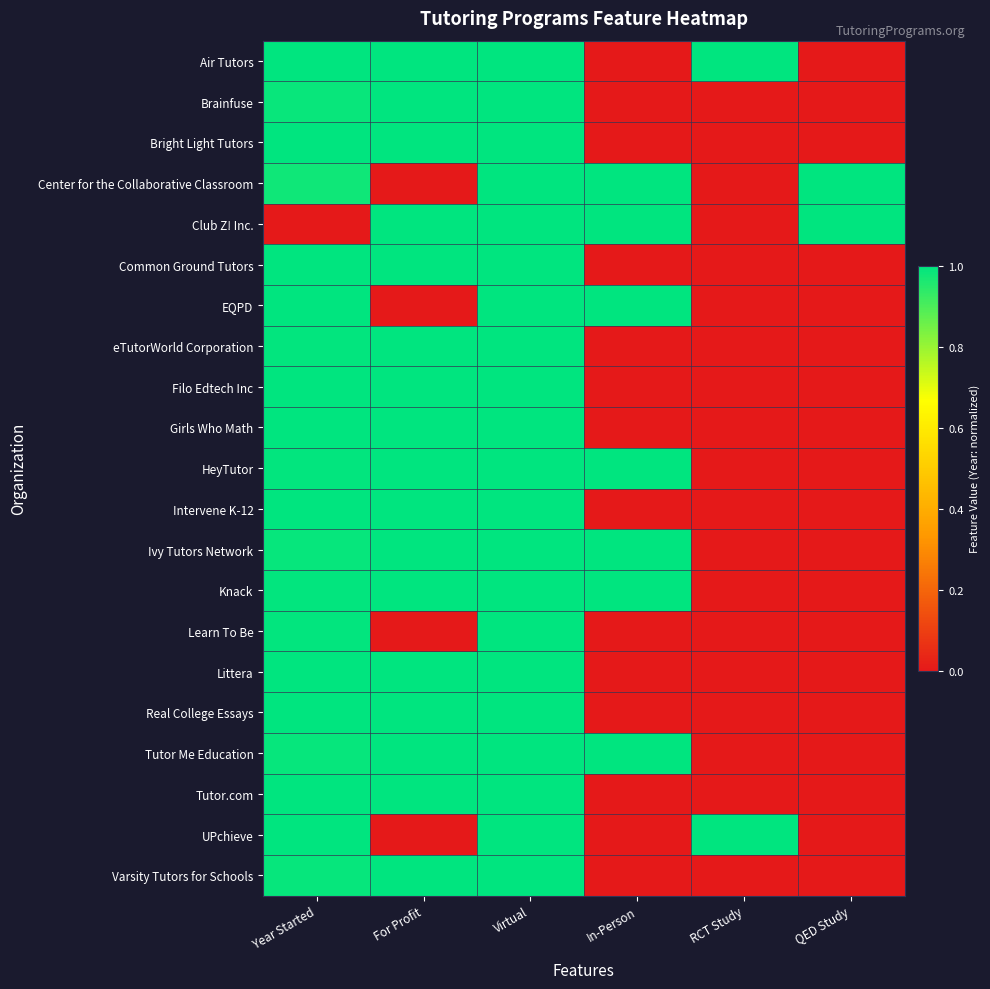

Reading left to right, what are all the values shown in this chart?

Air Tutors: Year Started=1.0	For Profit=1.0	Virtual=1.0	In-Person=0.0	RCT Study=1.0	QED Study=0.0
Brainfuse: Year Started=1.0	For Profit=1.0	Virtual=1.0	In-Person=0.0	RCT Study=0.0	QED Study=0.0
Bright Light Tutors: Year Started=1.0	For Profit=1.0	Virtual=1.0	In-Person=0.0	RCT Study=0.0	QED Study=0.0
Center for the Collaborative Classroom: Year Started=1.0	For Profit=0.0	Virtual=1.0	In-Person=1.0	RCT Study=0.0	QED Study=1.0
Club Z! Inc.: Year Started=0.0	For Profit=1.0	Virtual=1.0	In-Person=1.0	RCT Study=0.0	QED Study=1.0
Common Ground Tutors: Year Started=1.0	For Profit=1.0	Virtual=1.0	In-Person=0.0	RCT Study=0.0	QED Study=0.0
EQPD: Year Started=1.0	For Profit=0.0	Virtual=1.0	In-Person=1.0	RCT Study=0.0	QED Study=0.0
eTutorWorld Corporation: Year Started=1.0	For Profit=1.0	Virtual=1.0	In-Person=0.0	RCT Study=0.0	QED Study=0.0
Filo Edtech Inc: Year Started=1.0	For Profit=1.0	Virtual=1.0	In-Person=0.0	RCT Study=0.0	QED Study=0.0
Girls Who Math: Year Started=1.0	For Profit=1.0	Virtual=1.0	In-Person=0.0	RCT Study=0.0	QED Study=0.0
HeyTutor: Year Started=1.0	For Profit=1.0	Virtual=1.0	In-Person=1.0	RCT Study=0.0	QED Study=0.0
Intervene K-12: Year Started=1.0	For Profit=1.0	Virtual=1.0	In-Person=0.0	RCT Study=0.0	QED Study=0.0
Ivy Tutors Network: Year Started=1.0	For Profit=1.0	Virtual=1.0	In-Person=1.0	RCT Study=0.0	QED Study=0.0
Knack: Year Started=1.0	For Profit=1.0	Virtual=1.0	In-Person=1.0	RCT Study=0.0	QED Study=0.0
Learn To Be: Year Started=1.0	For Profit=0.0	Virtual=1.0	In-Person=0.0	RCT Study=0.0	QED Study=0.0
Littera: Year Started=1.0	For Profit=1.0	Virtual=1.0	In-Person=0.0	RCT Study=0.0	QED Study=0.0
Real College Essays: Year Started=1.0	For Profit=1.0	Virtual=1.0	In-Person=0.0	RCT Study=0.0	QED Study=0.0
Tutor Me Education: Year Started=1.0	For Profit=1.0	Virtual=1.0	In-Person=1.0	RCT Study=0.0	QED Study=0.0
Tutor.com: Year Started=1.0	For Profit=1.0	Virtual=1.0	In-Person=0.0	RCT Study=0.0	QED Study=0.0
UPchieve: Year Started=1.0	For Profit=0.0	Virtual=1.0	In-Person=0.0	RCT Study=1.0	QED Study=0.0
Varsity Tutors for Schools: Year Started=1.0	For Profit=1.0	Virtual=1.0	In-Person=0.0	RCT Study=0.0	QED Study=0.0